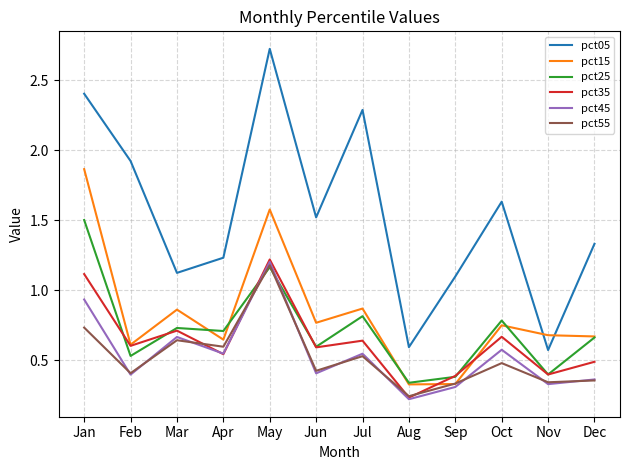

Which label corresponds to the largest value in the chart?

May